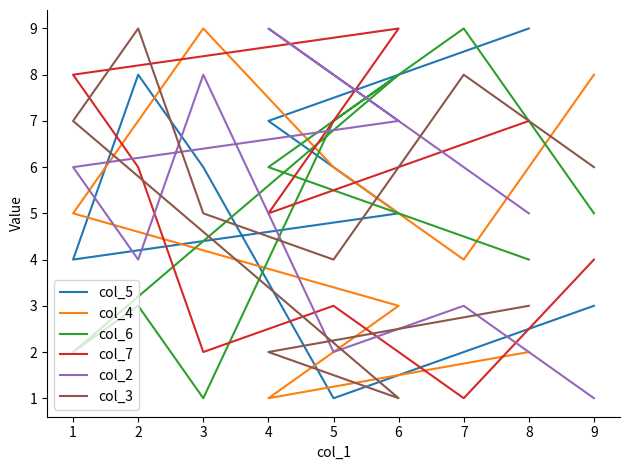

Which has a higher value, 6 or 4?

4